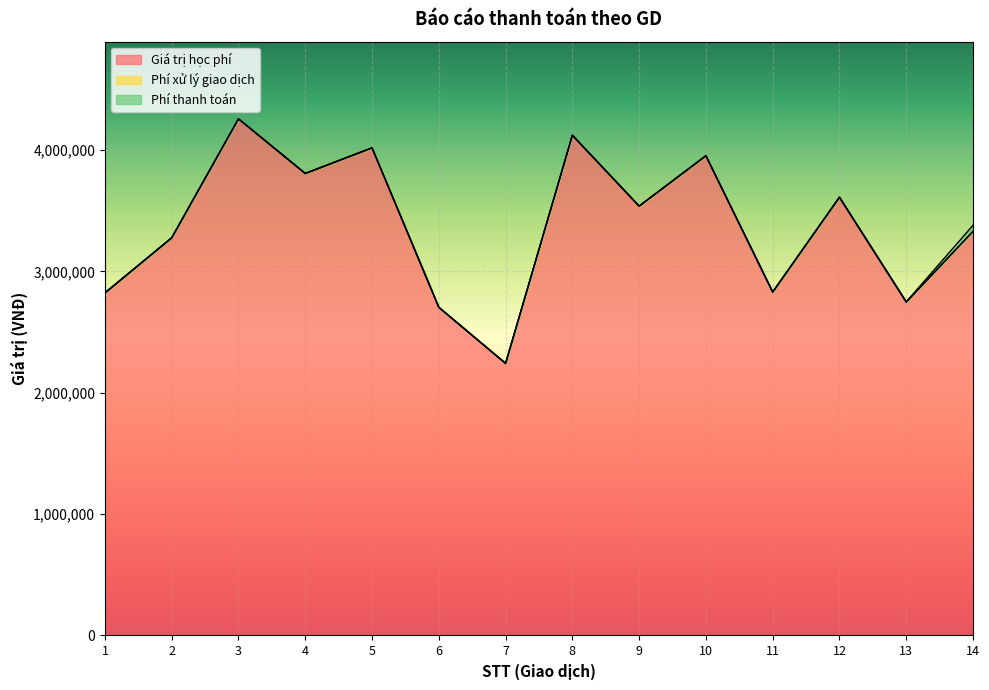

The value of Giá trị học phí at 12 is 3609000. True or false?

True